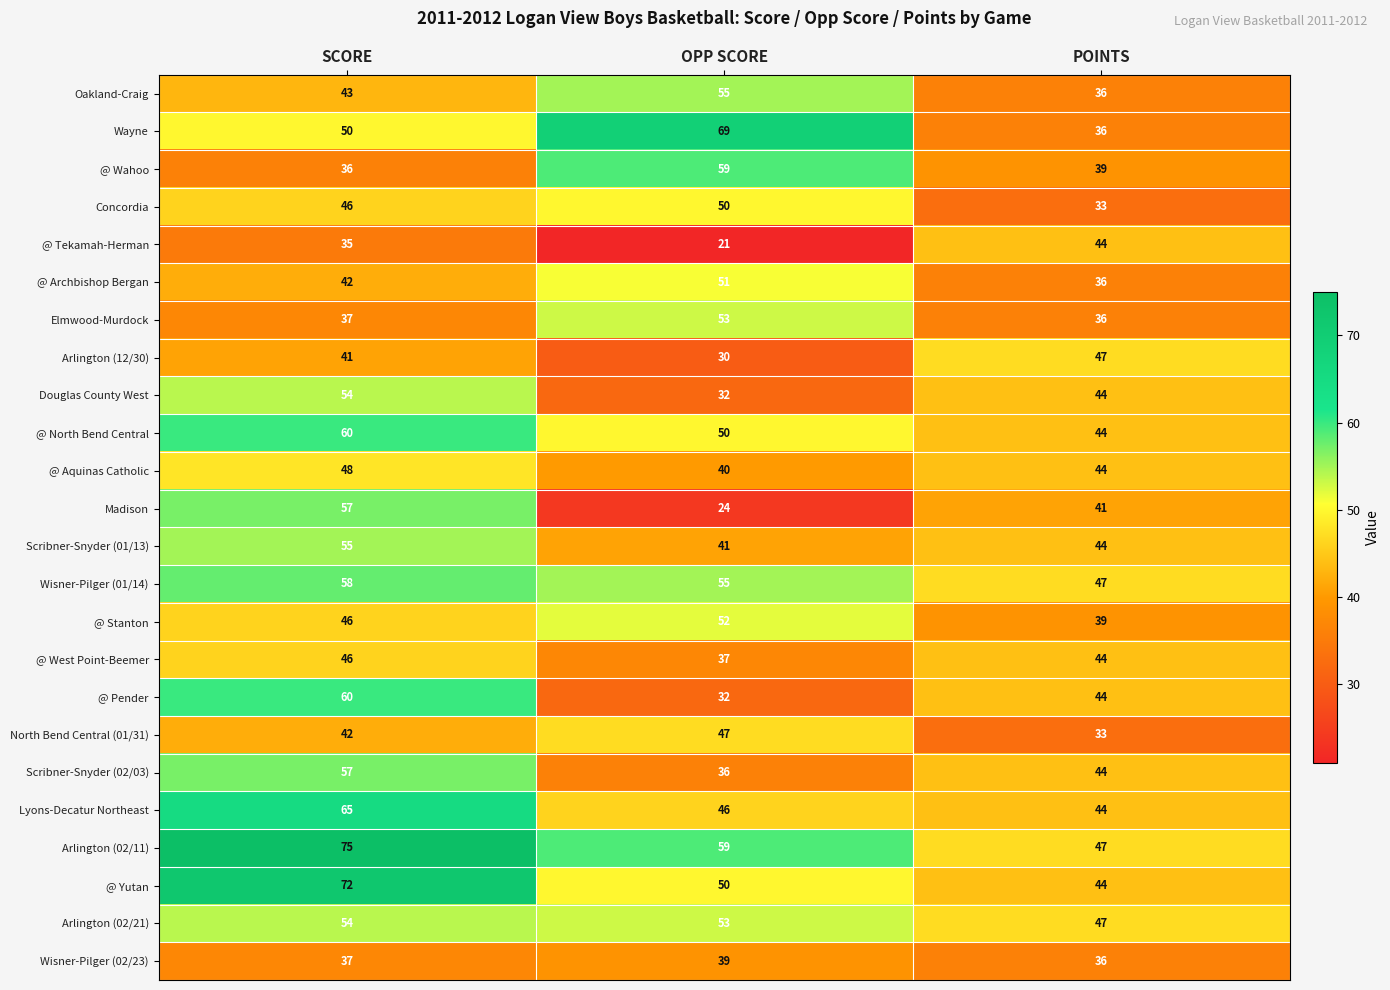

List the labels in order of @ North Bend Central value, largest first.

SCORE, OPP SCORE, POINTS